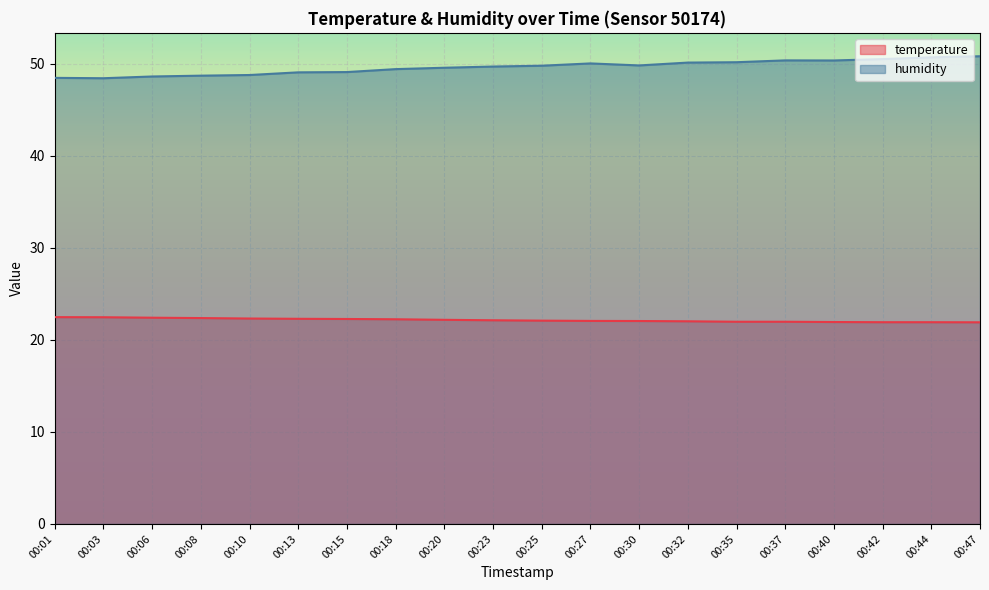

Rank the series by their average value, from highest to lowest.

humidity, temperature